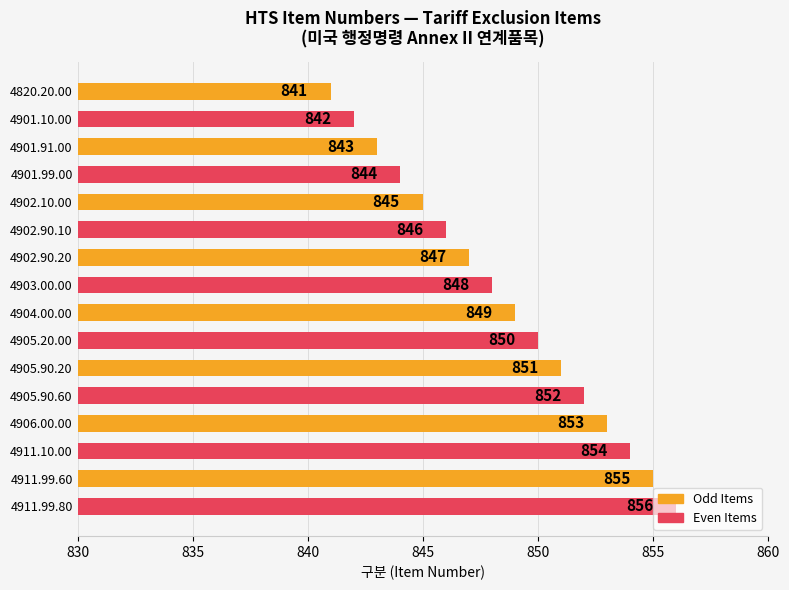

Which has a higher value, 4903.00.00 or 4905.90.60?

4905.90.60